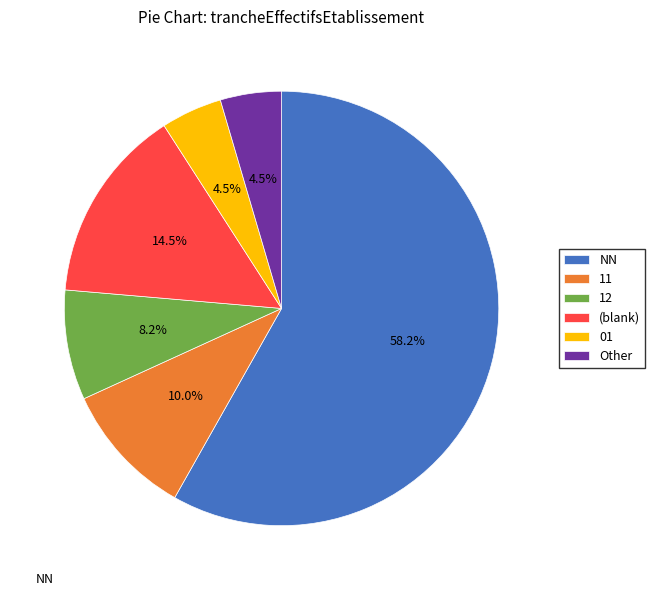

To the nearest percent, what is the combined percentage of 01 and NN?

63%